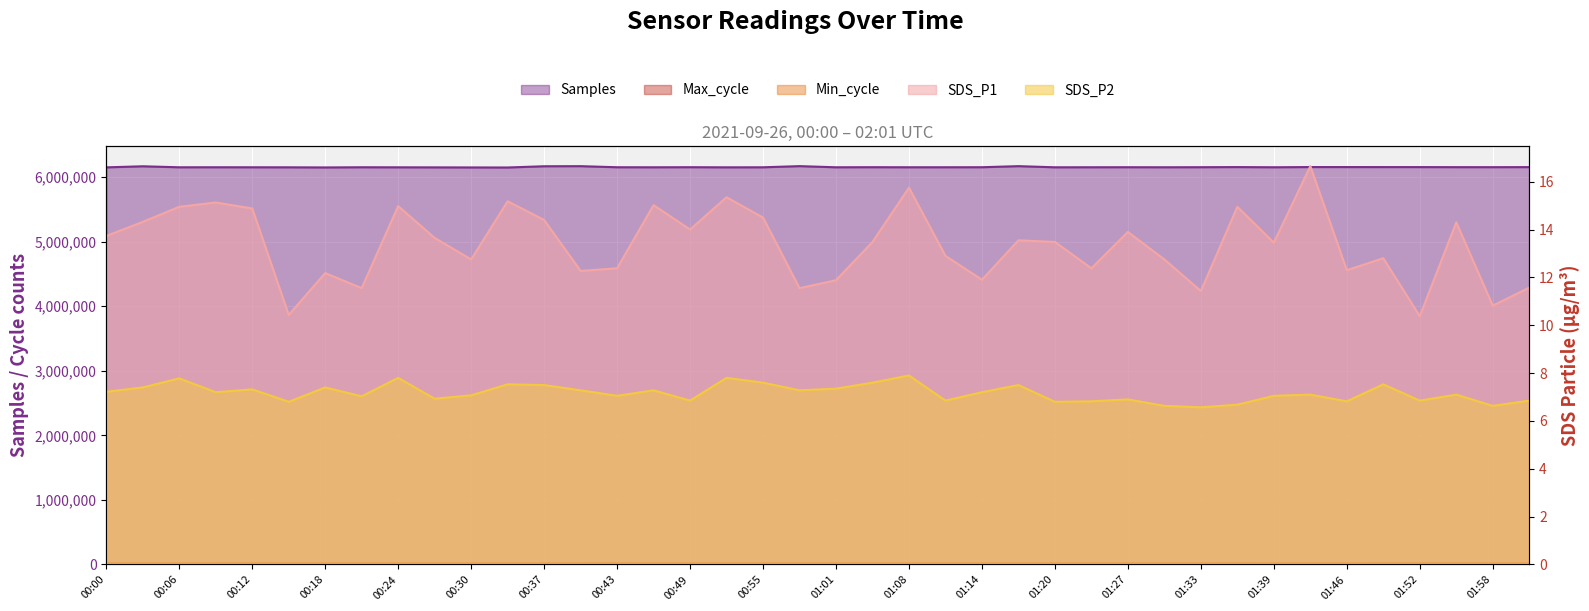

Is it true that SDS_P2 equals 11.2 at 01:23?

False